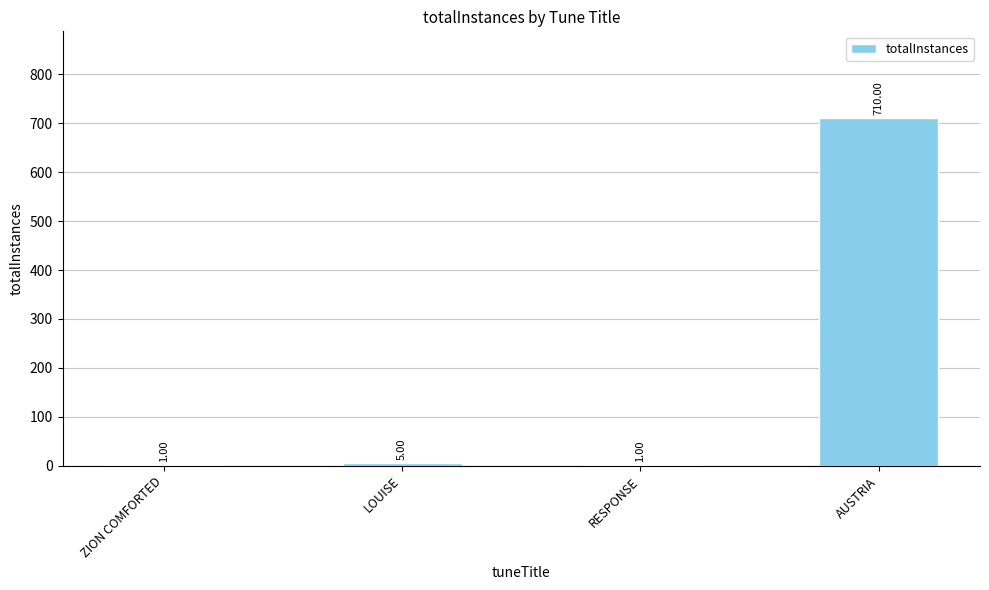

Which category has the highest value across all series?

AUSTRIA